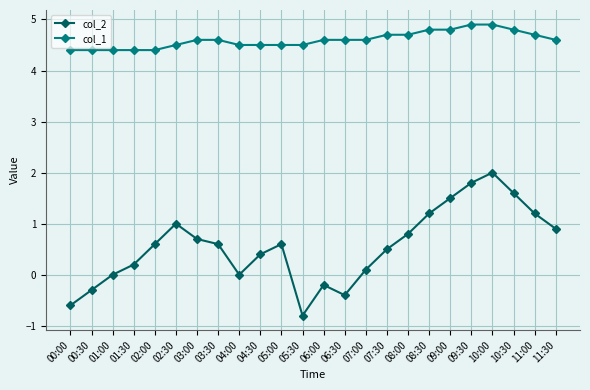

Reading right to left, list all the values displayed in this chart.

col_2: 11:30=0.9	11:00=1.2	10:30=1.6	10:00=2.0	09:30=1.8	09:00=1.5	08:30=1.2	08:00=0.8	07:30=0.5	07:00=0.1	06:30=-0.4	06:00=-0.2	05:30=-0.8	05:00=0.6	04:30=0.4	04:00=0.0	03:30=0.6	03:00=0.7	02:30=1.0	02:00=0.6	01:30=0.2	01:00=0.0	00:30=-0.3	00:00=-0.6
col_1: 11:30=4.6	11:00=4.7	10:30=4.8	10:00=4.9	09:30=4.9	09:00=4.8	08:30=4.8	08:00=4.7	07:30=4.7	07:00=4.6	06:30=4.6	06:00=4.6	05:30=4.5	05:00=4.5	04:30=4.5	04:00=4.5	03:30=4.6	03:00=4.6	02:30=4.5	02:00=4.4	01:30=4.4	01:00=4.4	00:30=4.4	00:00=4.4